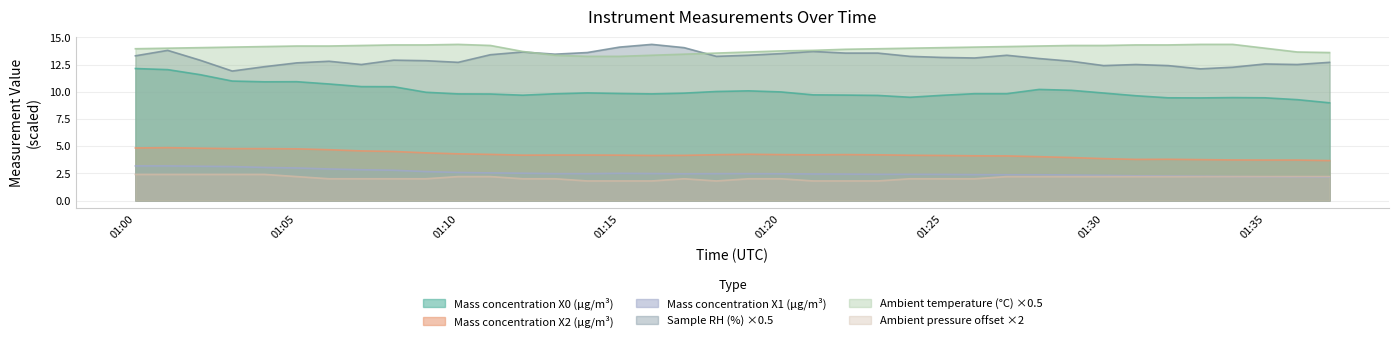

What is the minimum value shown in the chart?

1.8